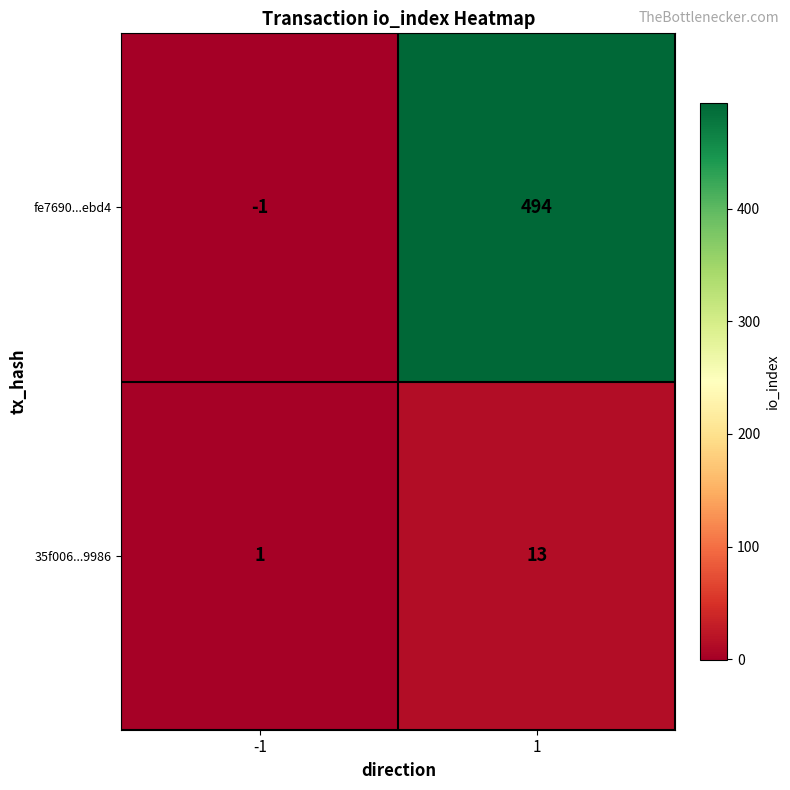

What is the sum of the fe7690...ebd4 values at 1 and -1?

493